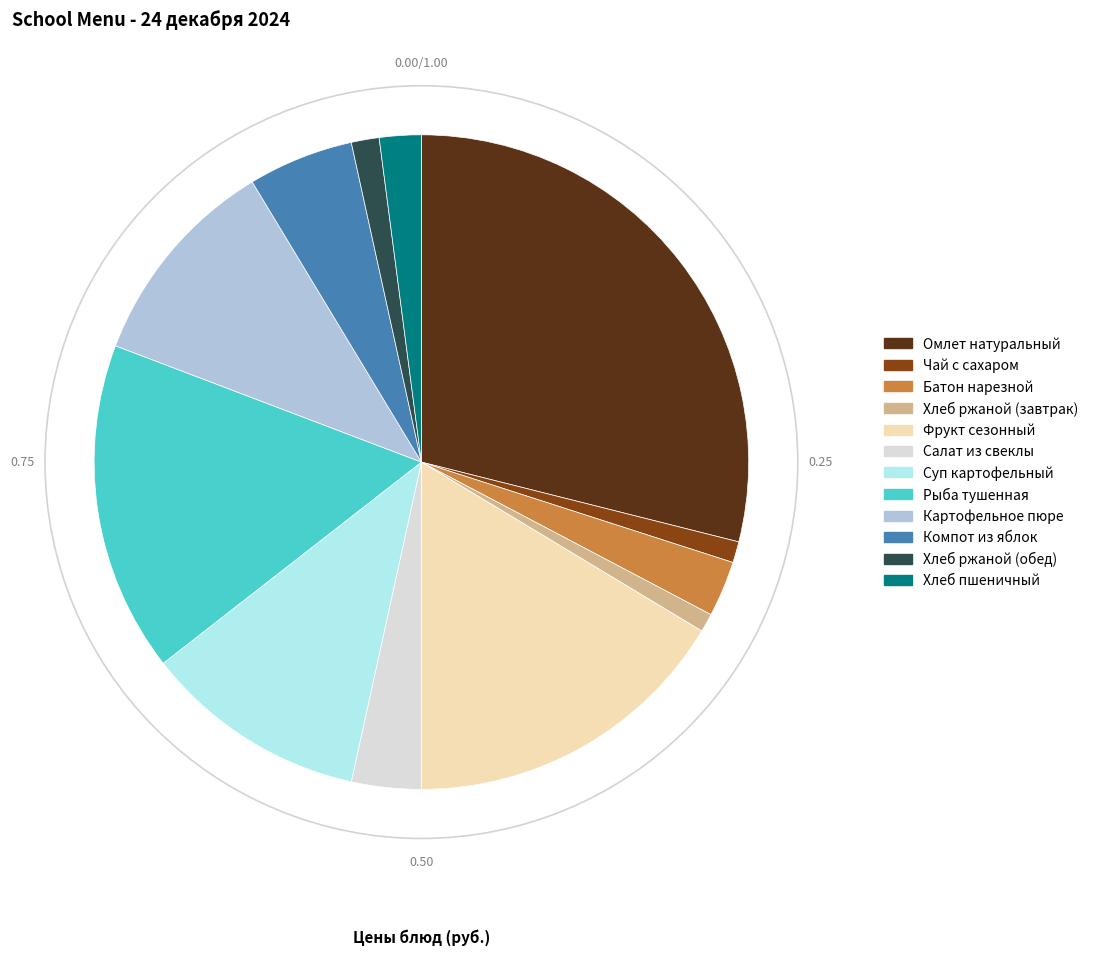

Which category has the biggest portion of the pie?

Омлет натуральный